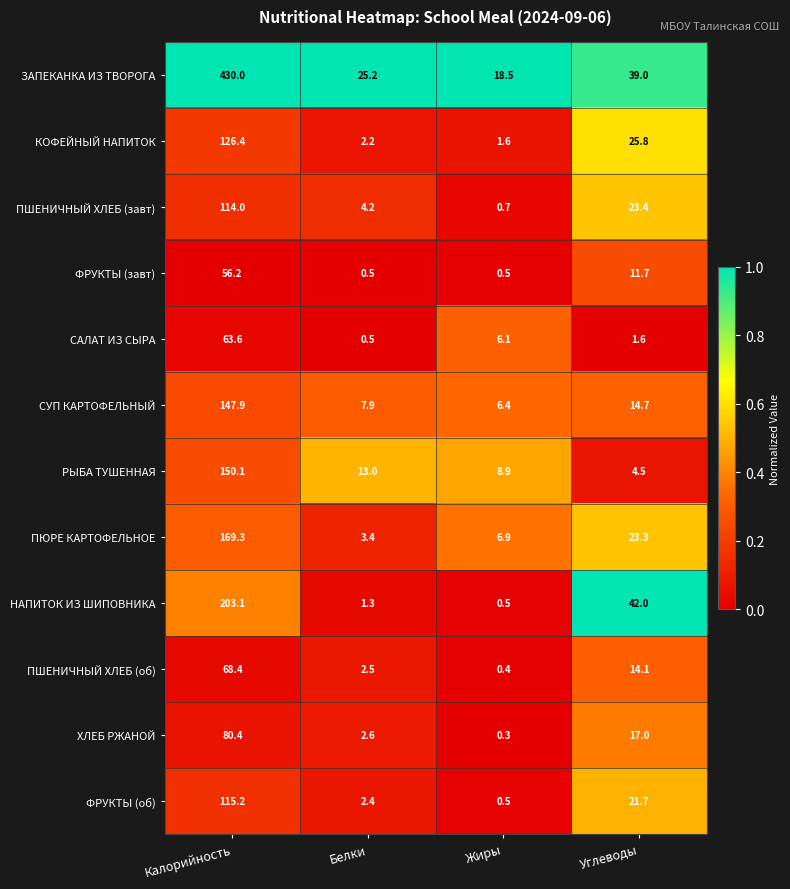

What is the average value of the СУП КАРТОФЕЛЬНЫЙ series?

44.2